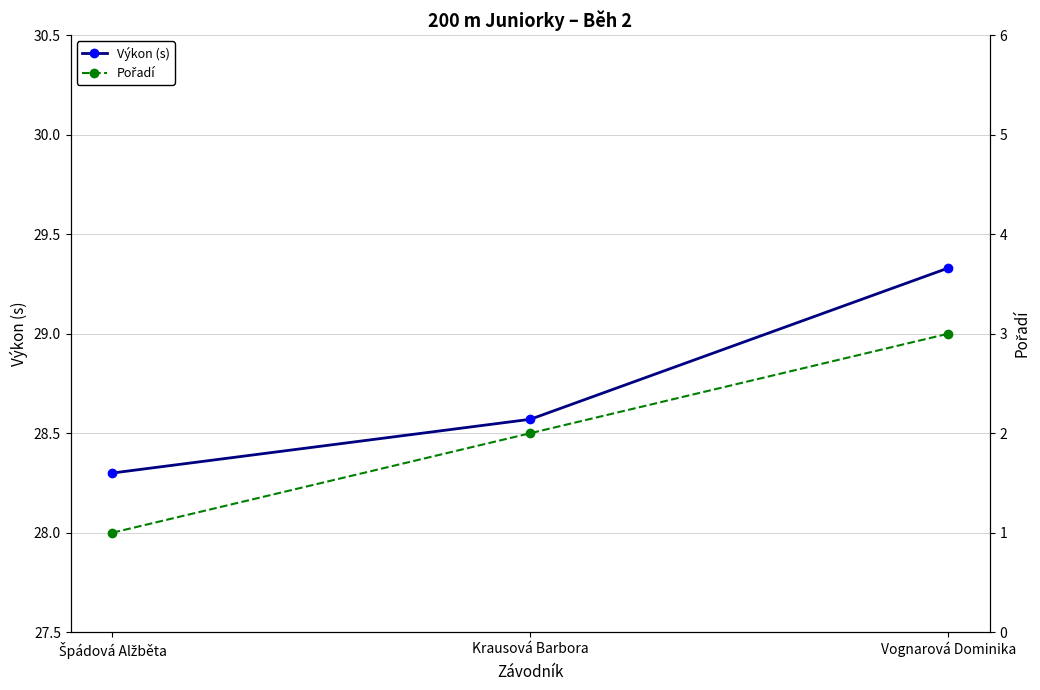

What are all the series names shown in the legend?

Výkon (s), Pořadí